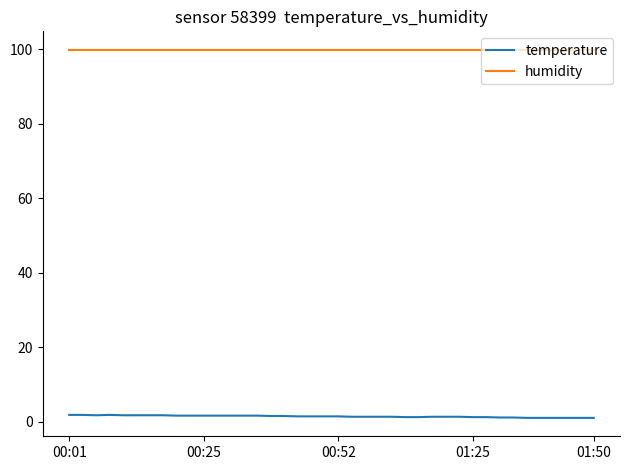

What is the average value of the temperature series?

1.4